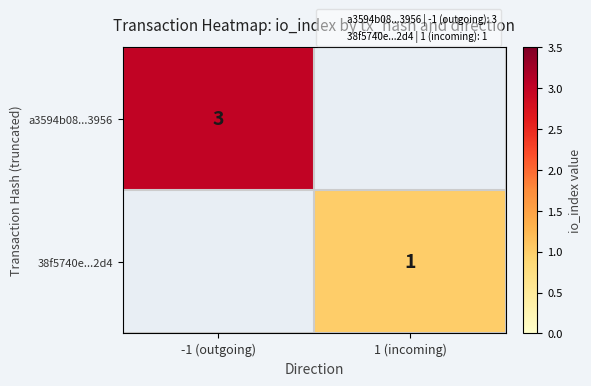

Which category has the highest value in the a3594b08...3956 series?

-1 (outgoing)